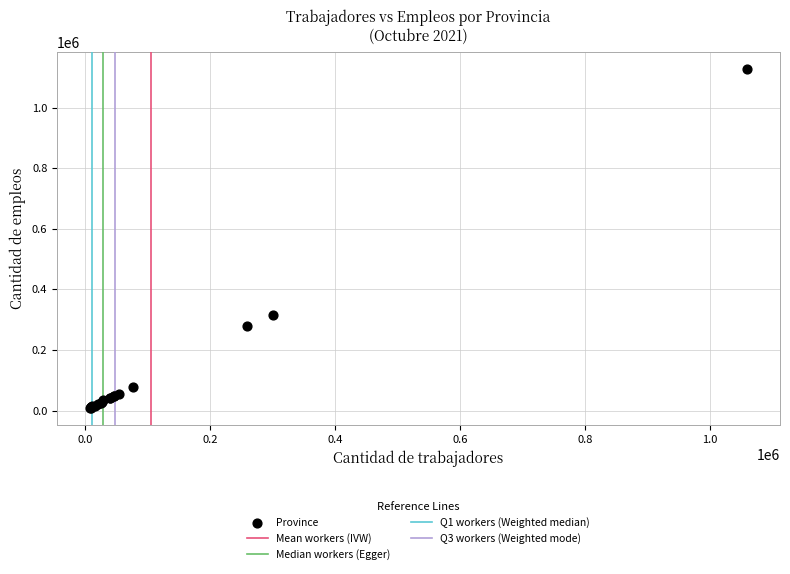

What Y value in the scatter plot is closest to 568400?

316063